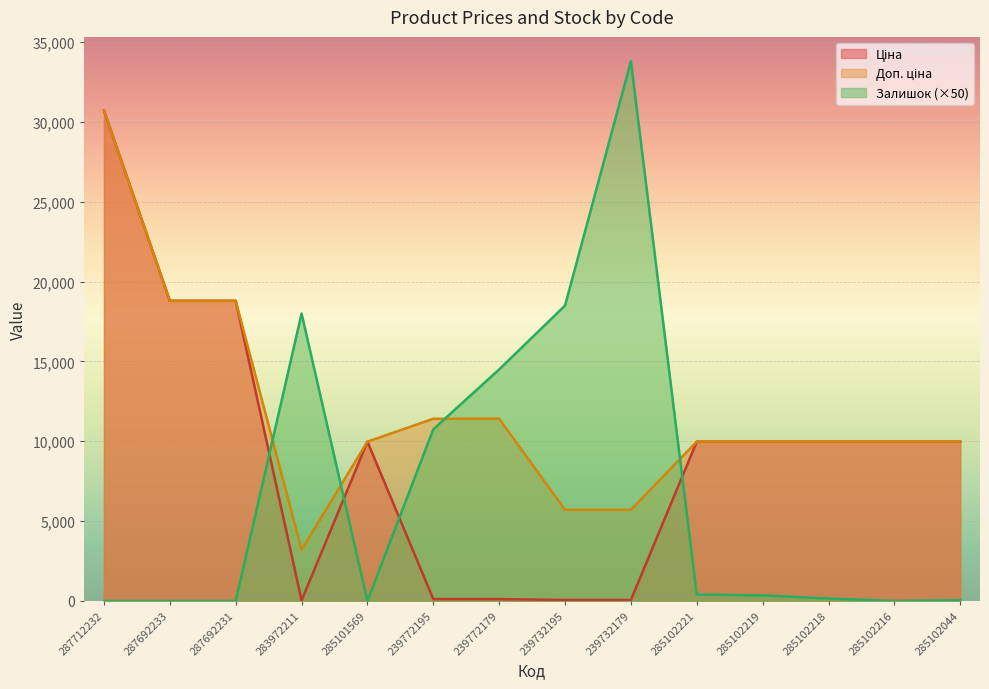

At which category is the sum across all series the highest?

287712232